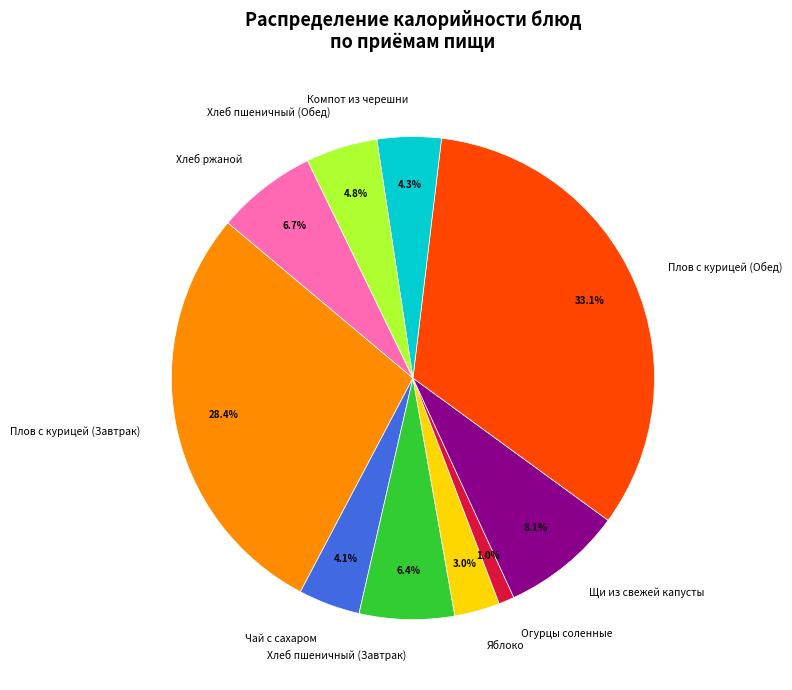

To the nearest percent, what portion does Щи из свежей капусты represent?

8%